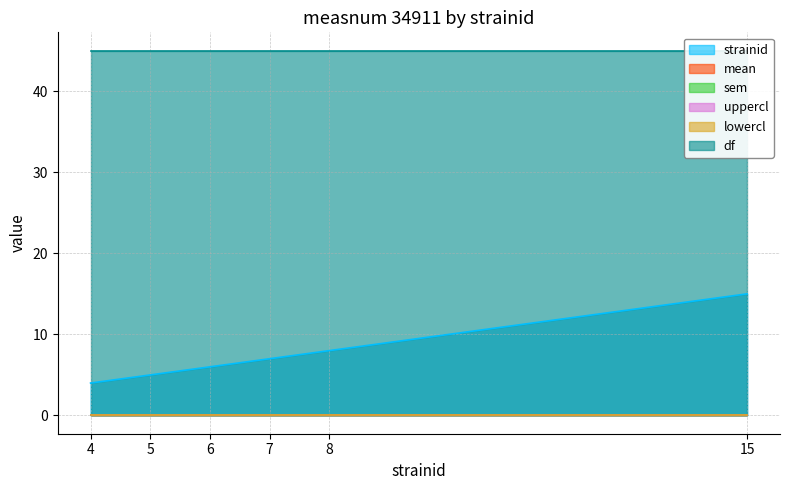

What is the value of the strainid point at the 4th from the left?

7